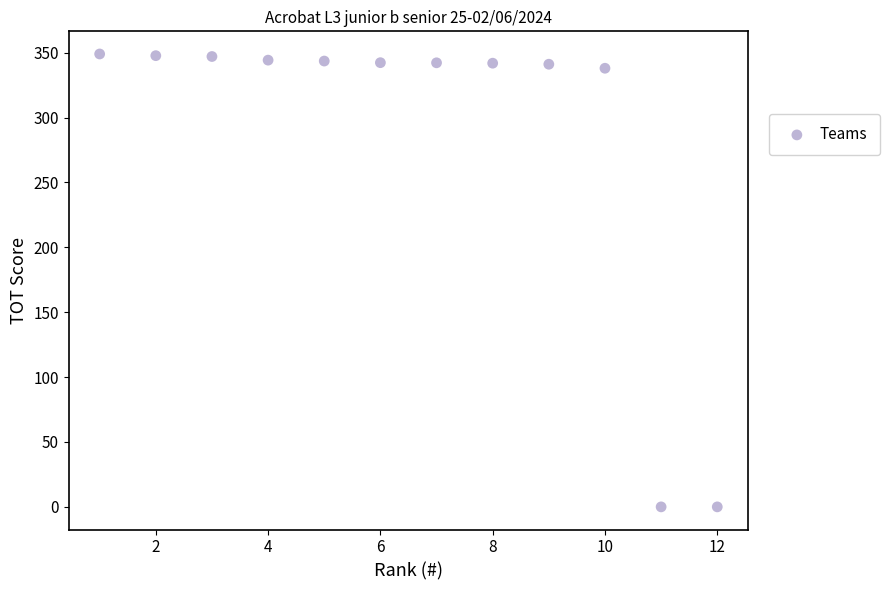

What is the range of Y values (max minus min)?

349.0